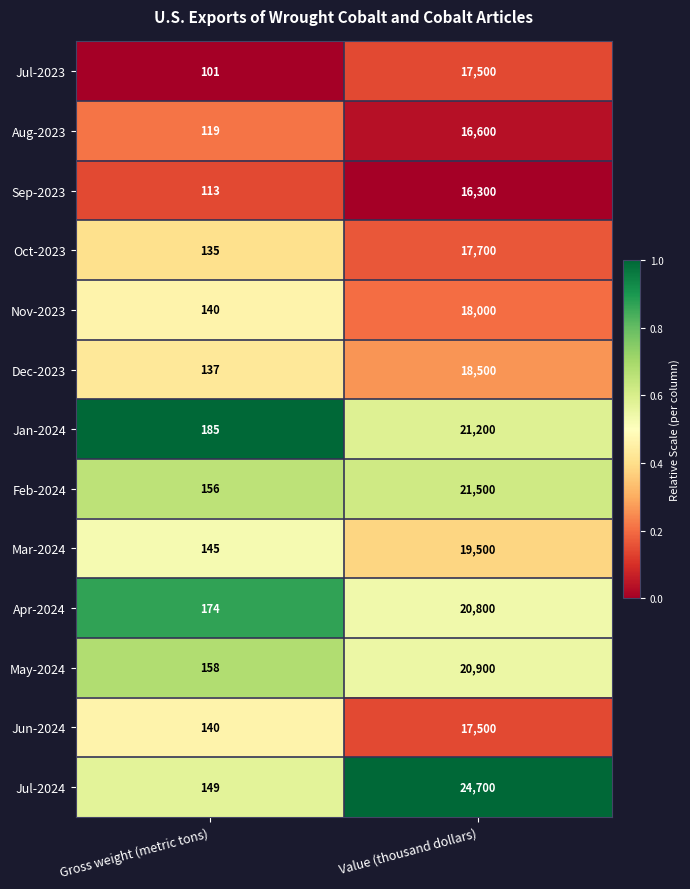

How many distinct data groups are displayed?

13